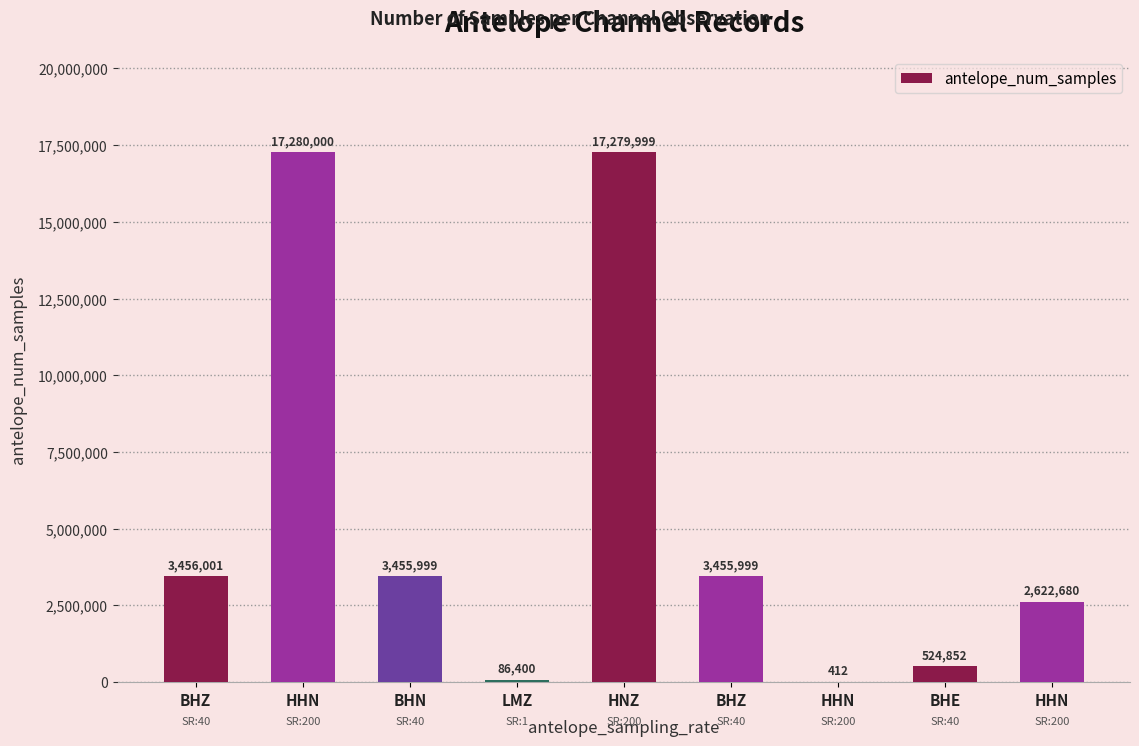

List the labels in order of value, largest first.

HHN, HNZ, BHZ, BHN, BHZ, HHN, BHE, LMZ, HHN